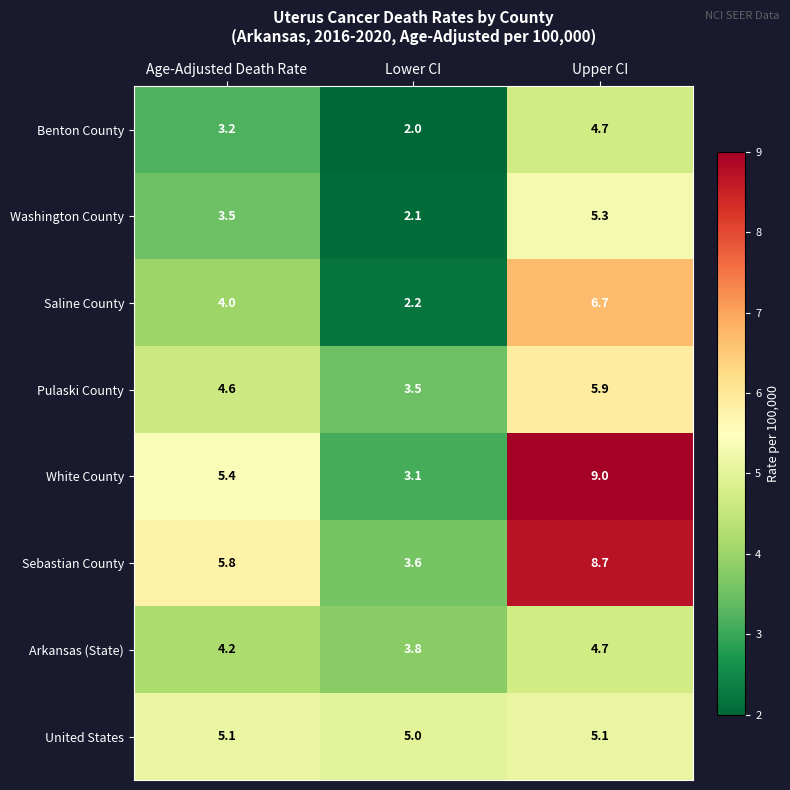

What is the smallest value displayed?

2.0